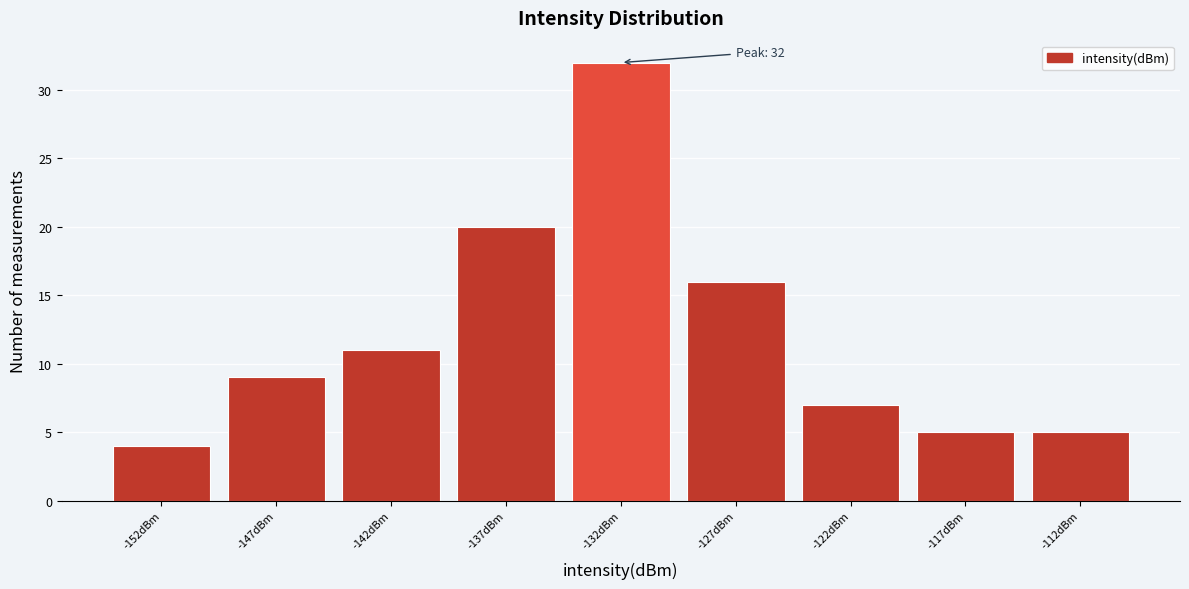

Reading left to right, list all the values displayed in this chart.

4	9	11	20	32	16	7	5	5